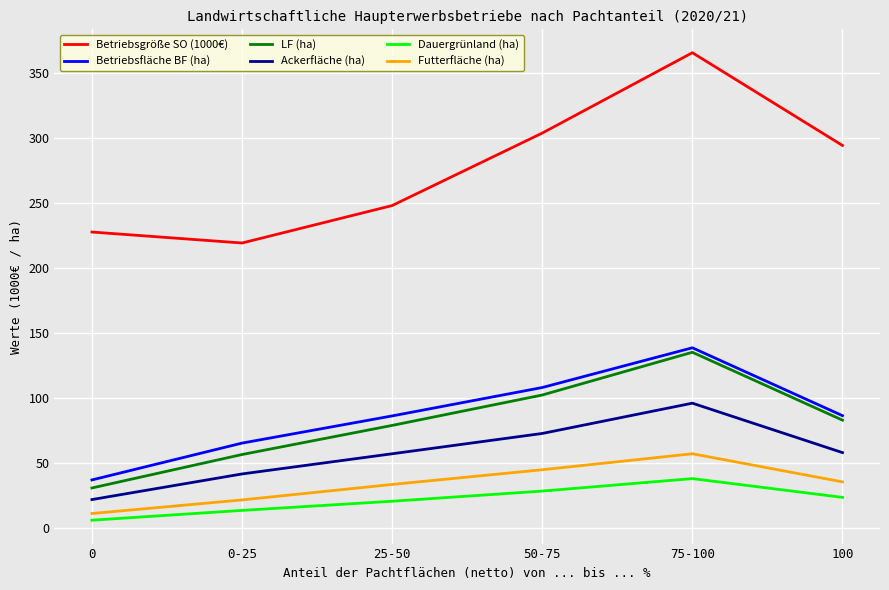

Which series has the largest total across all categories?

Betriebsgröße SO (1000€)